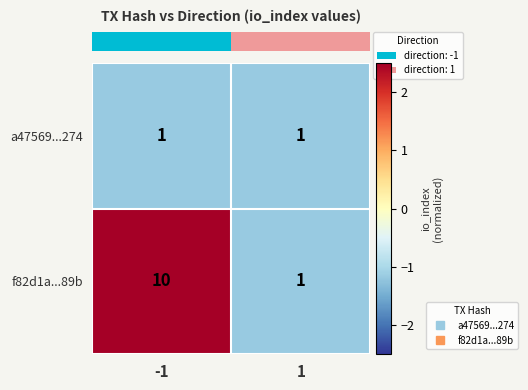

Between -1 and 1, which series saw the biggest shift?

f82d1a...89b